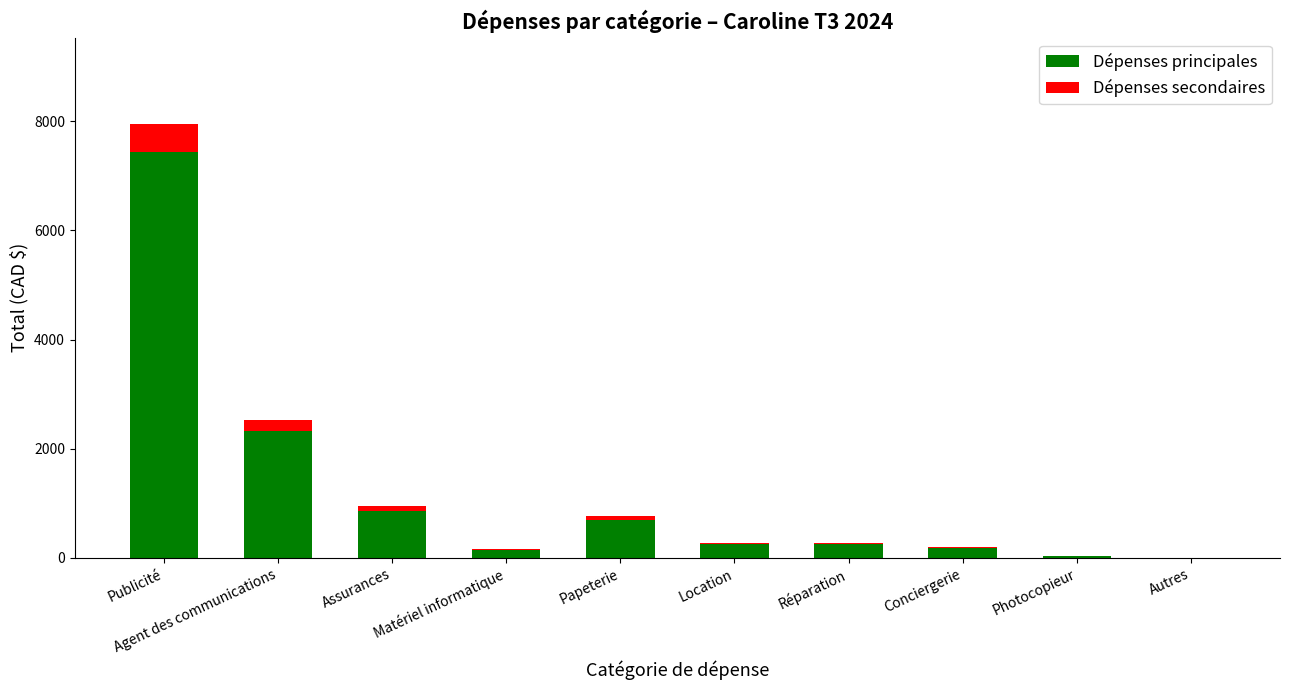

Which category has the highest value in the Dépenses principales series?

Publicité